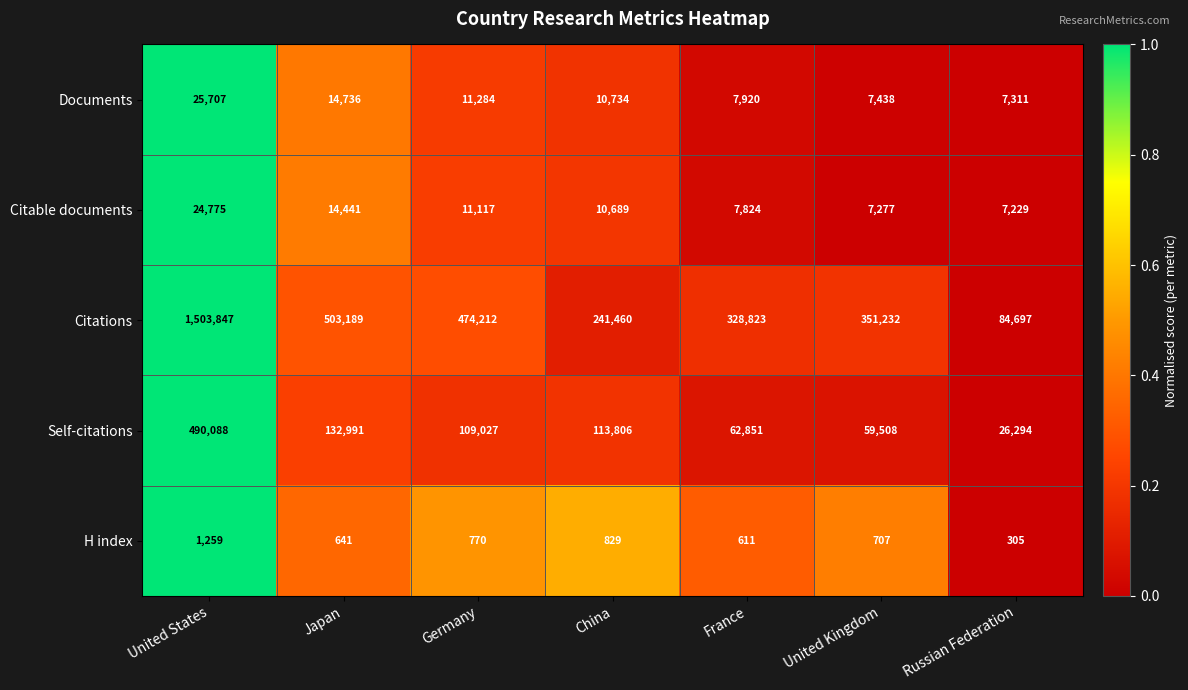

Which series has the widest spread of values?

Citations